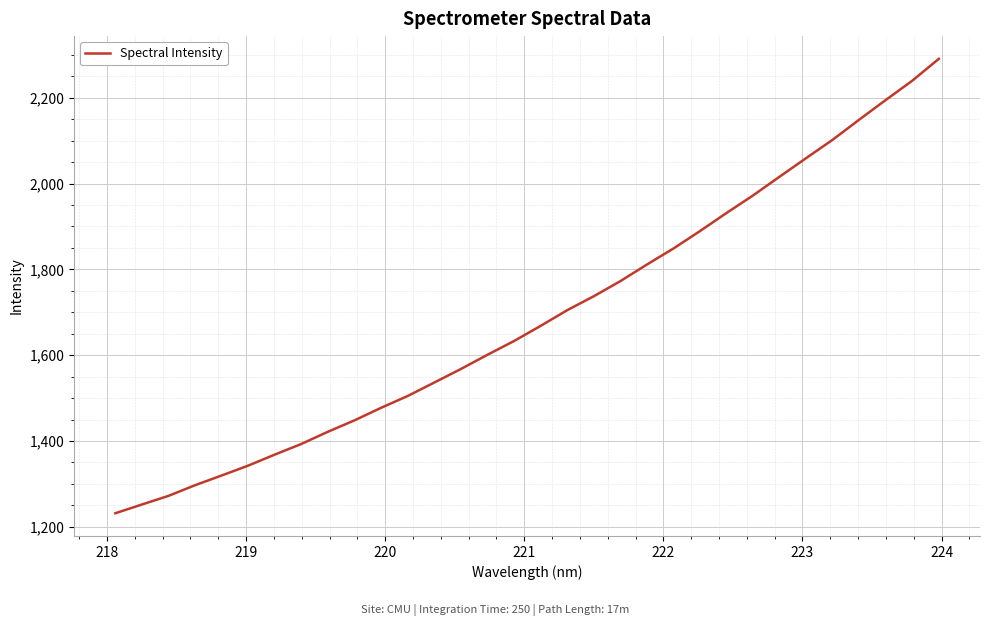

What is the greatest value displayed?

2290.7